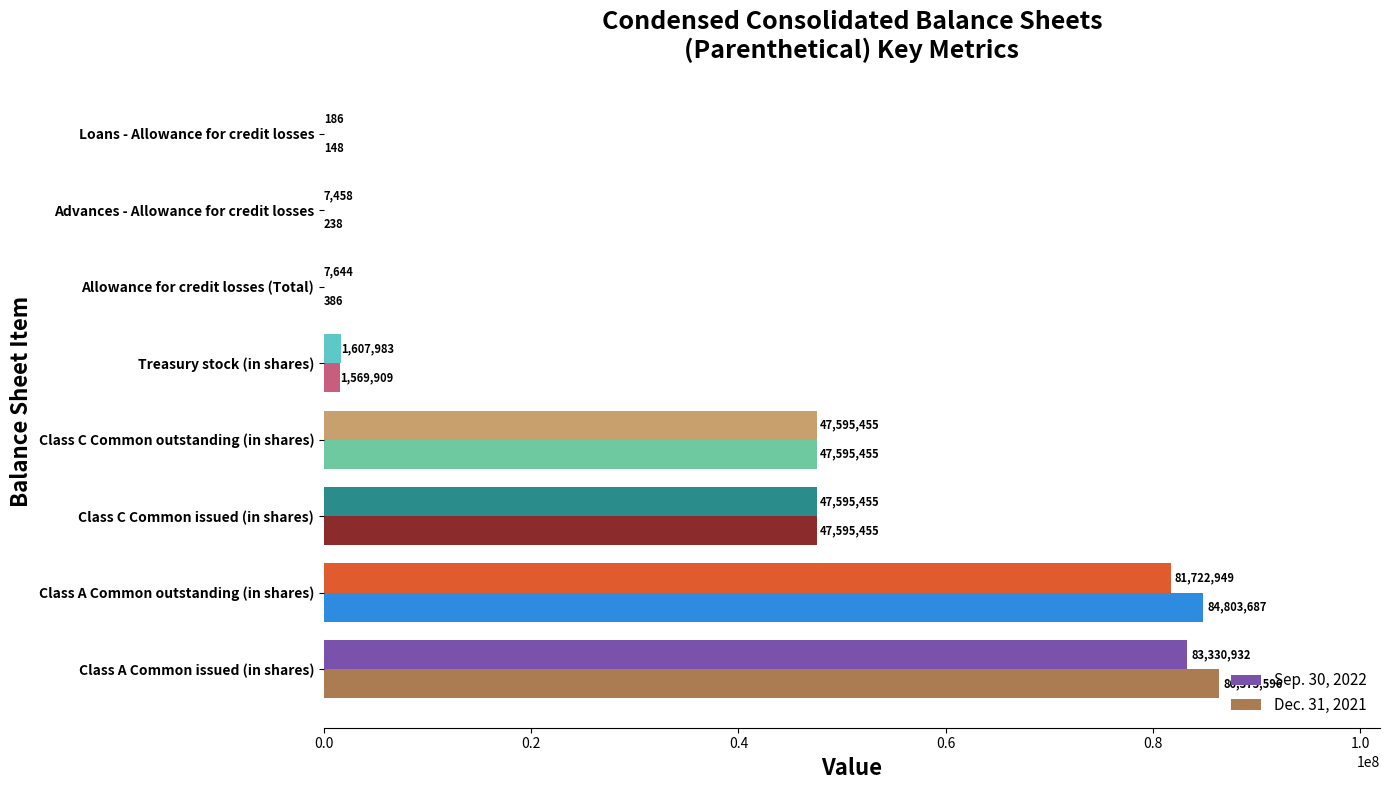

What are all the series names shown in the legend?

Sep. 30, 2022, Dec. 31, 2021